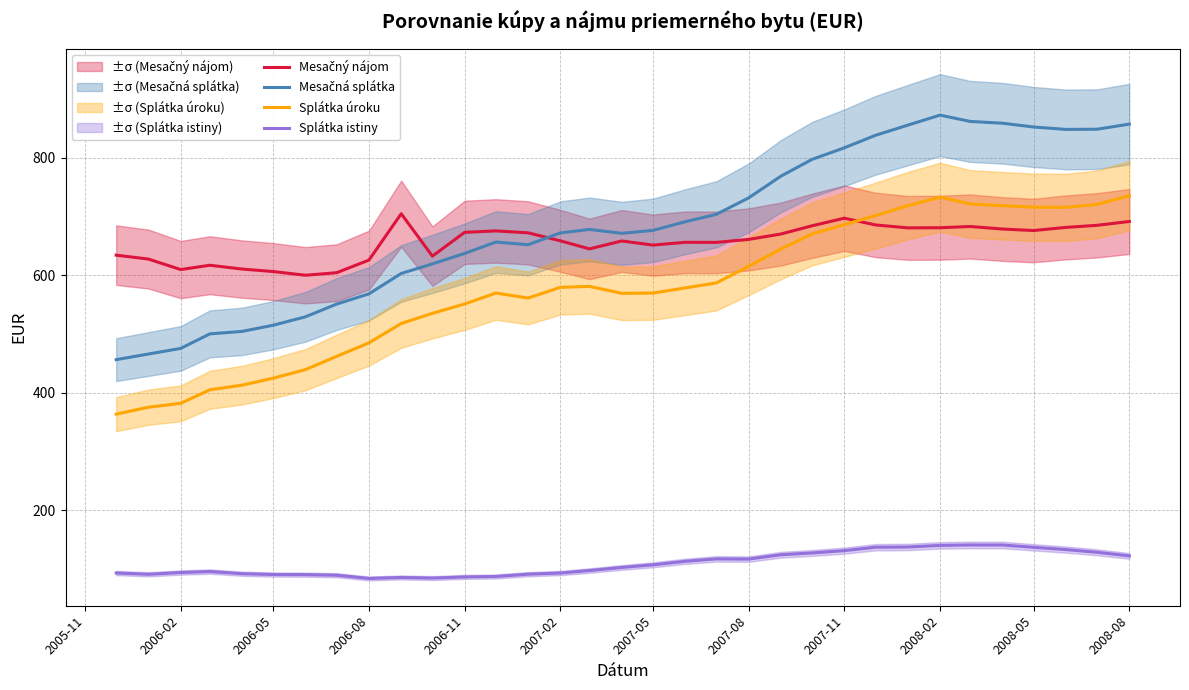

True or false: Splátka istiny and Splátka úroku intersect in this chart.

False